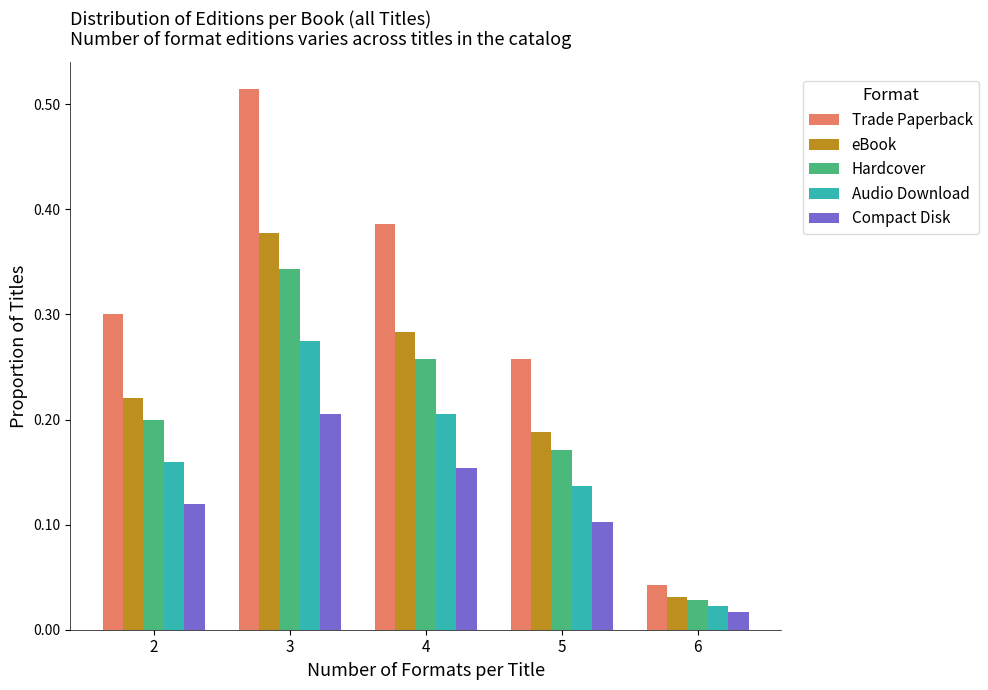

Reading left to right, transcribe this chart: for each range on the x-axis, give the height of each series' bar. The values are not printed on the chart, so give them approximately, as read against the axis.

1.5 to 2.5: Trade Paperback=0.30	eBook=0.22	Hardcover=0.20	Audio Download=0.16	Compact Disk=0.12
2.5 to 3.5: Trade Paperback=0.51	eBook=0.38	Hardcover=0.34	Audio Download=0.27	Compact Disk=0.21
3.5 to 4.5: Trade Paperback=0.39	eBook=0.28	Hardcover=0.26	Audio Download=0.21	Compact Disk=0.15
4.5 to 5.5: Trade Paperback=0.26	eBook=0.19	Hardcover=0.17	Audio Download=0.14	Compact Disk=0.10
5.5 to 6.5: Trade Paperback=0.04	eBook=0.03	Hardcover=0.03	Audio Download=0.02	Compact Disk=0.02